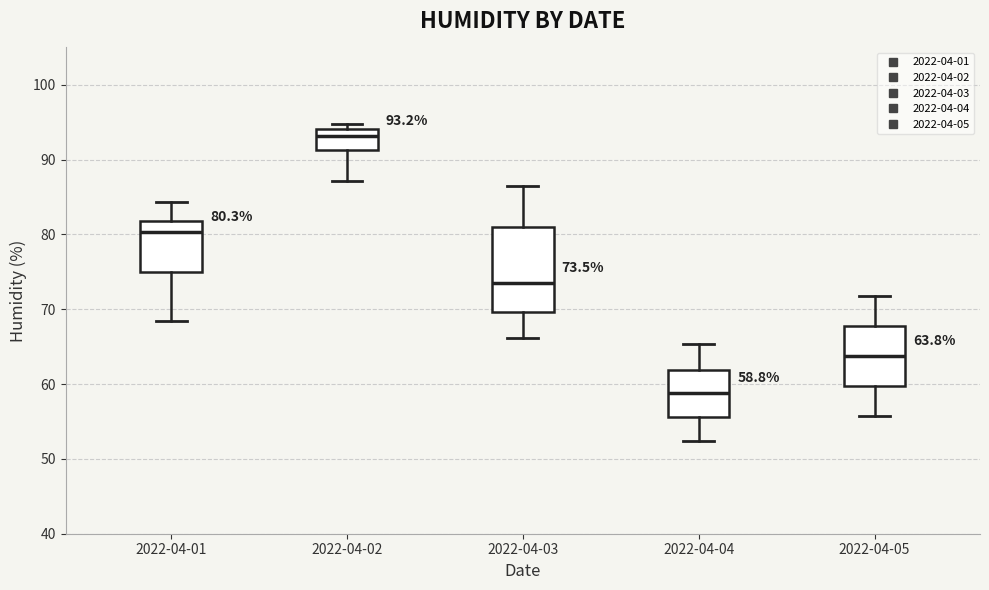

Which box has the lowest median line?

2022-04-04